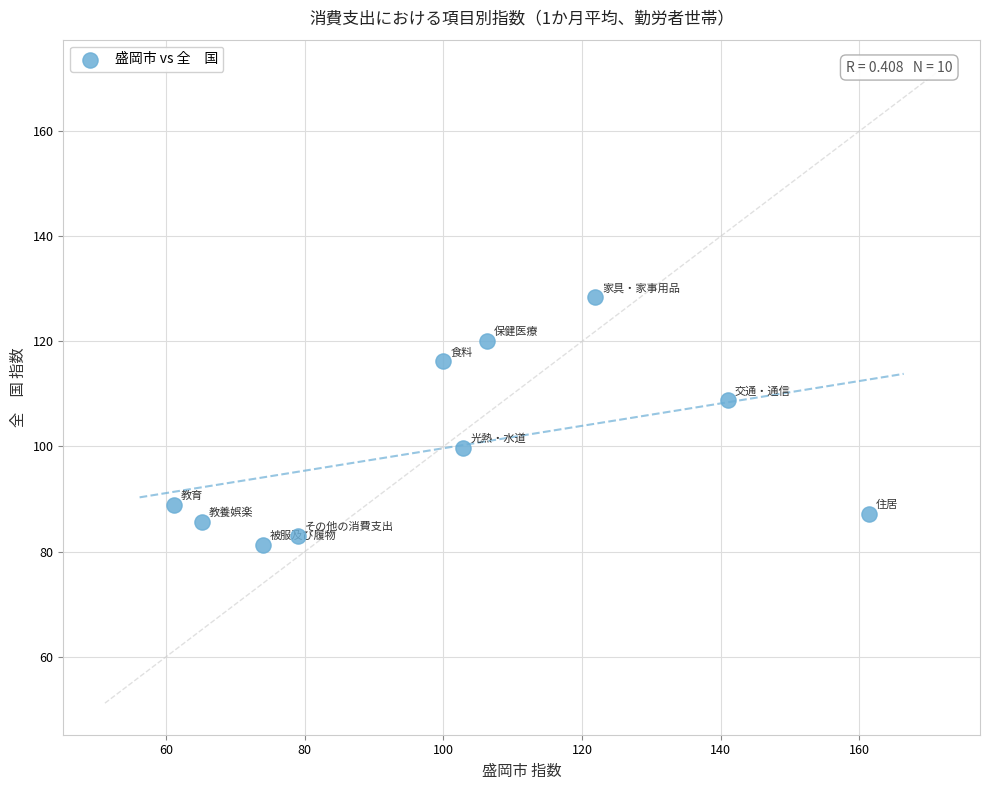

What is the range of Y values (max minus min)?

47.1